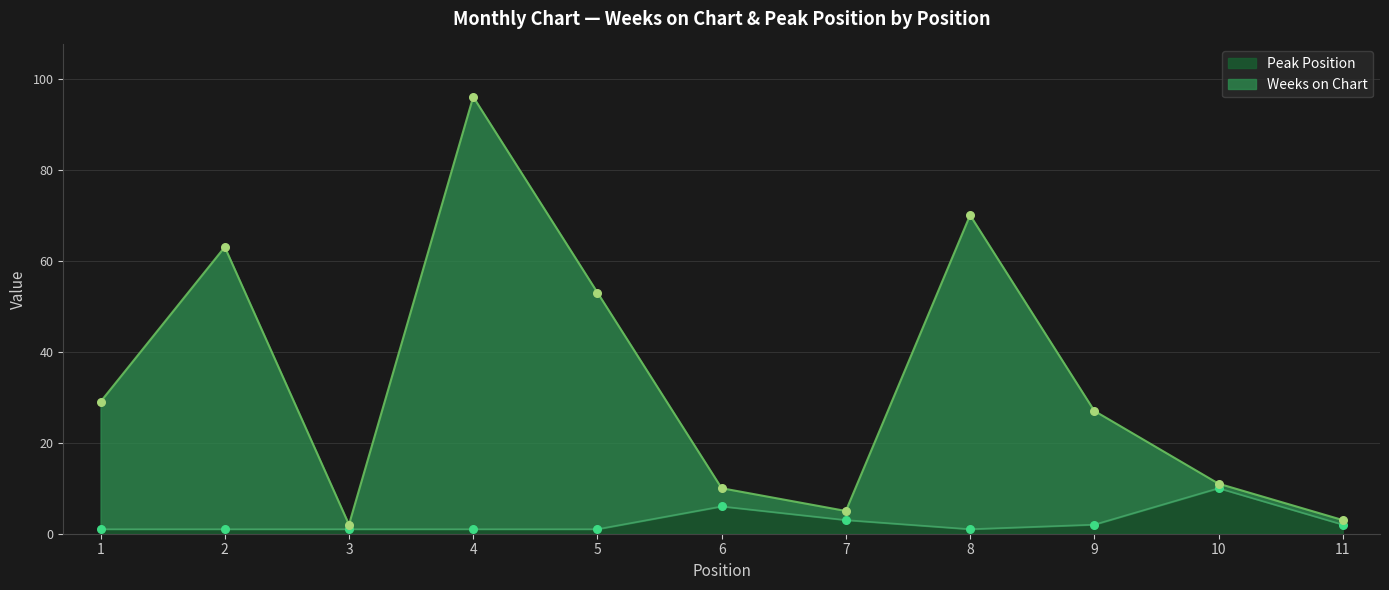

At how many categories does at least one series exceed 53?

3